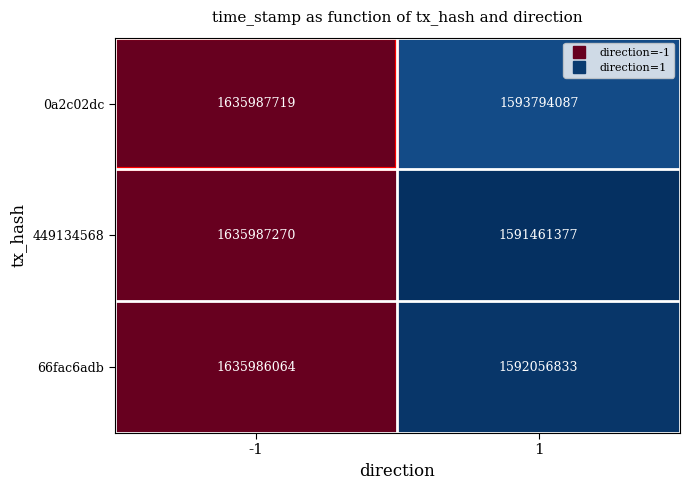

At which category is the sum across all series the highest?

-1